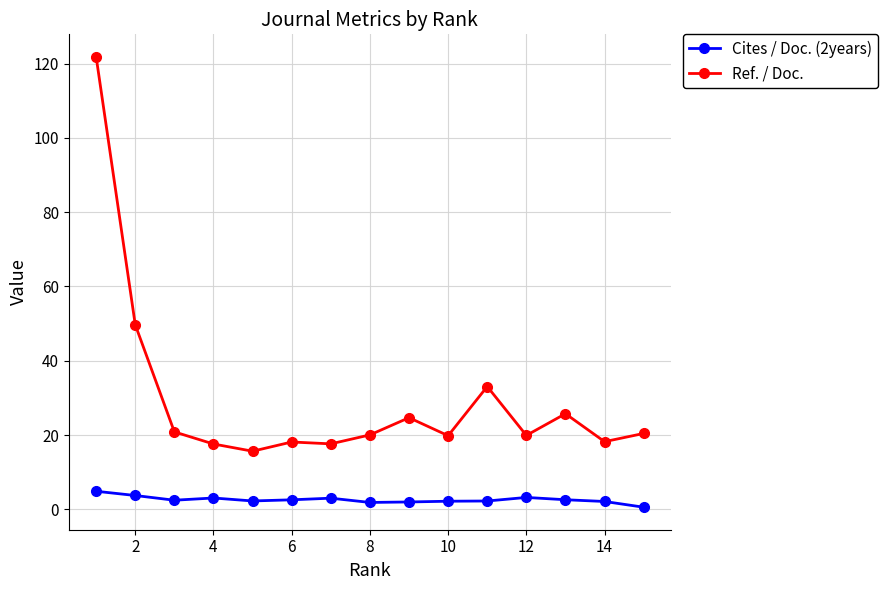

What is the average value of the Cites / Doc. (2years) series?

2.6